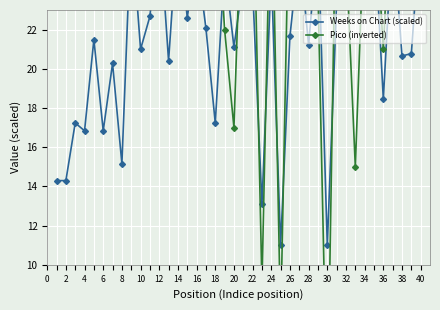

True or false: Weeks on Chart (scaled) has a value of 10.8 at 26.

False